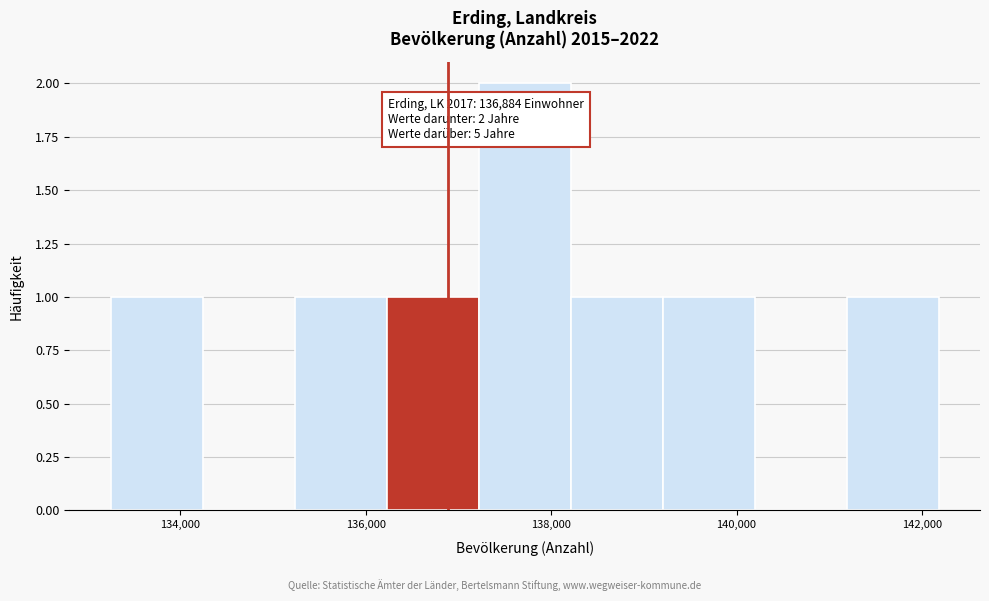

Over which range of the x-axis is the bar tallest?

137200 to 138200